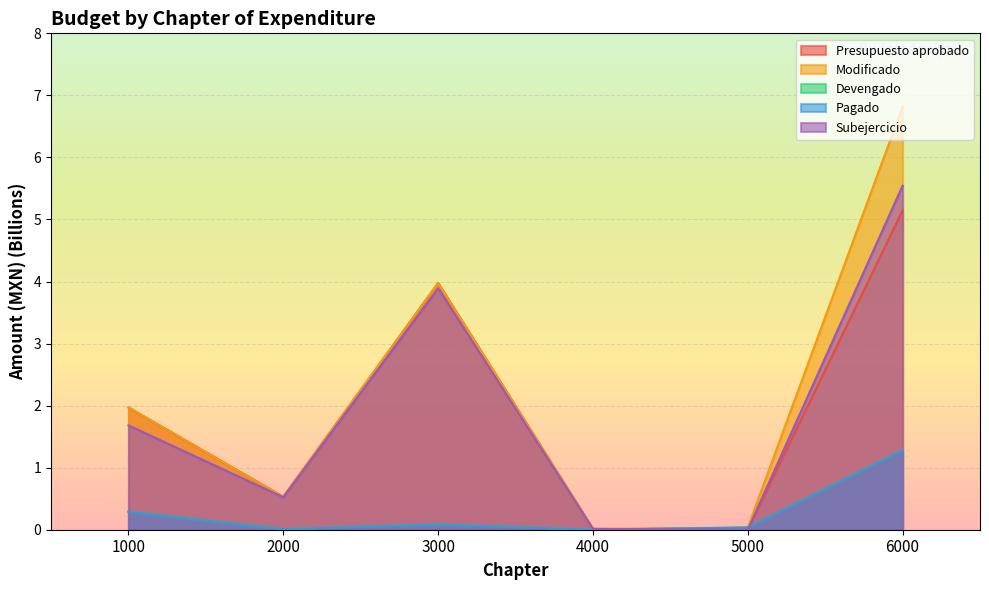

Where is Presupuesto aprobado nearest to the value 2?

1000